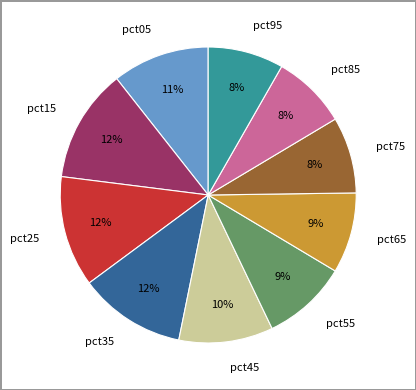

Combined, do pct25 and pct85 account for over 50%?

No